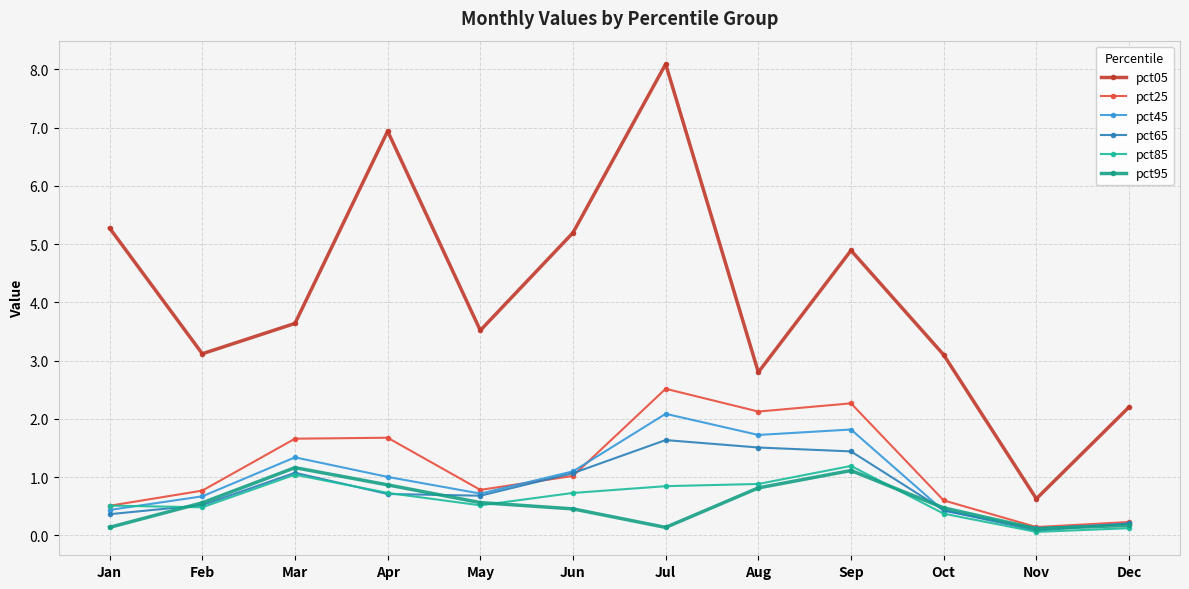

What is the sum of all pct65 values?

9.7